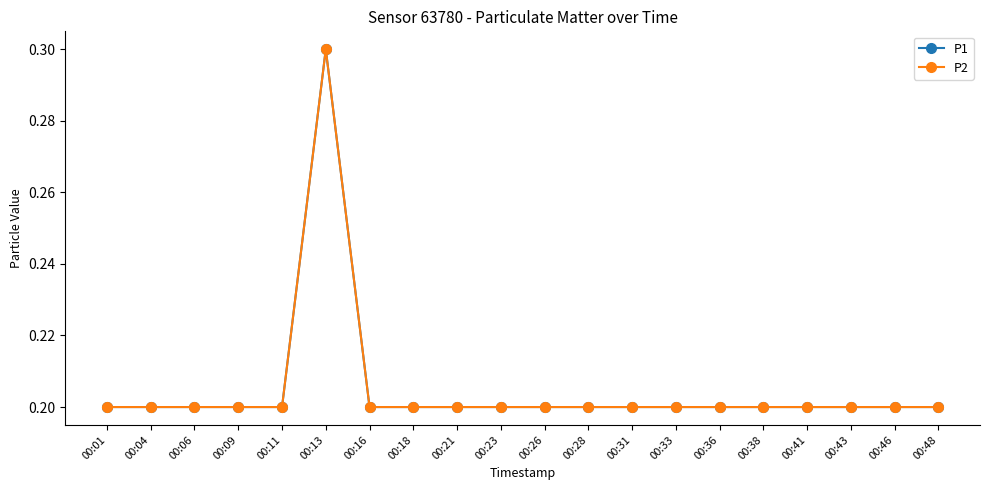

Does the chart have visible grid lines?

No